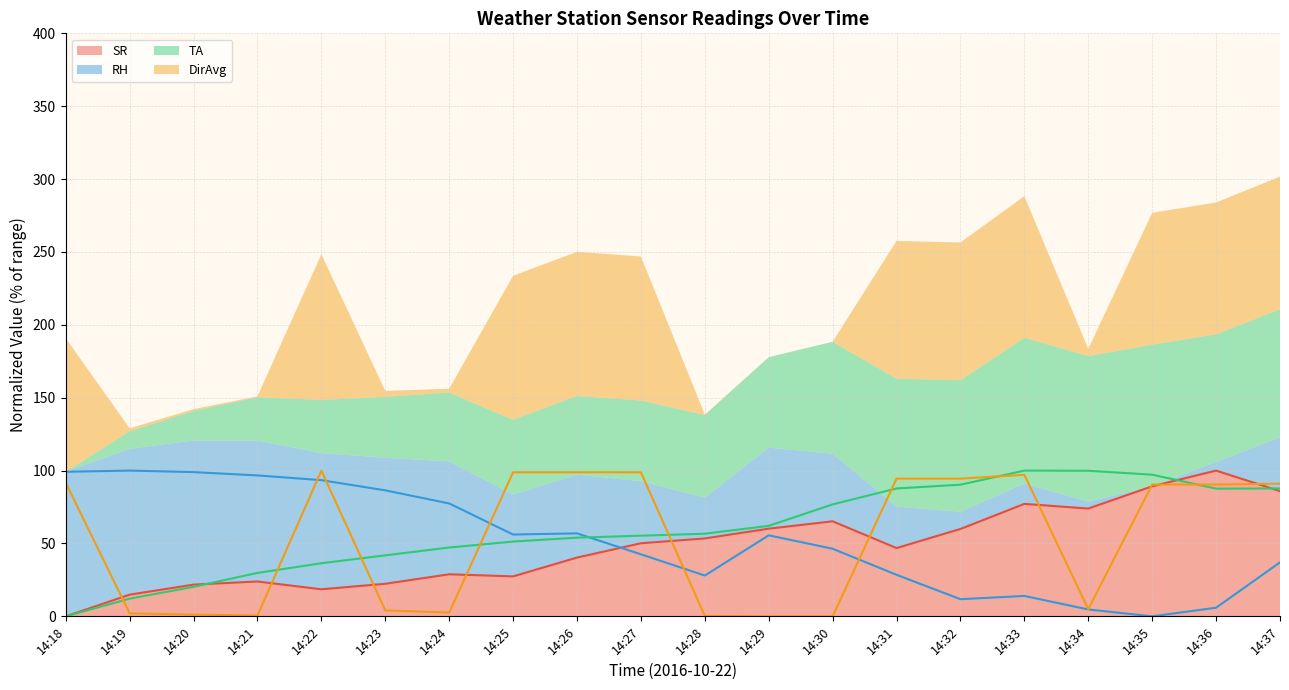

Rank the categories by TA (line) value from highest to lowest.

14:33, 14:34, 14:35, 14:32, 14:31, 14:37, 14:36, 14:30, 14:29, 14:28, 14:27, 14:26, 14:25, 14:24, 14:23, 14:22, 14:21, 14:20, 14:19, 14:18